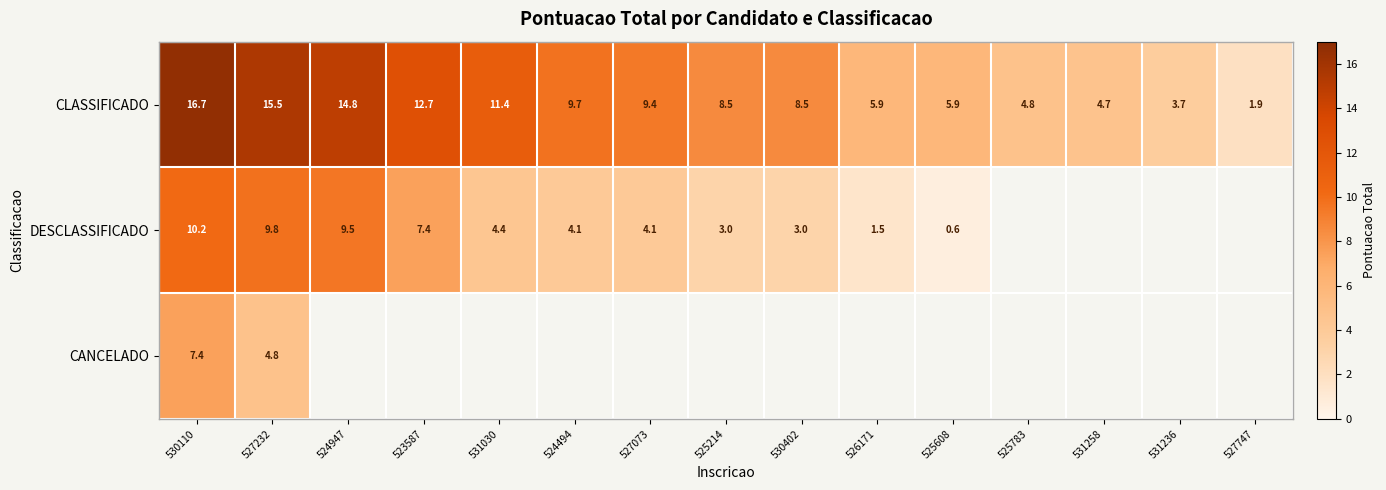

What is the difference between the highest and lowest values at 527232?

10.7